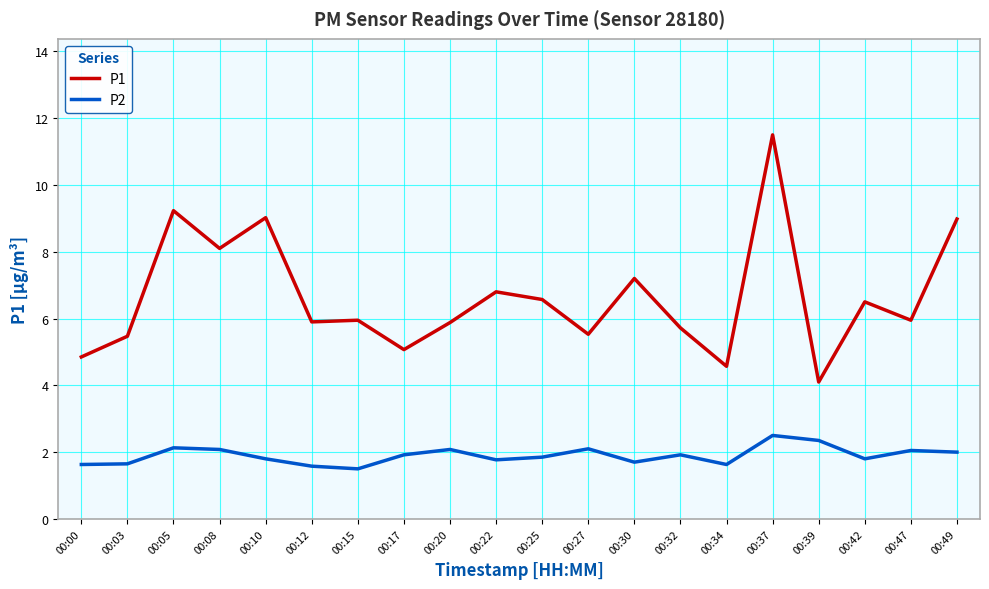

True or false: P2 and P1 cross at least once.

False